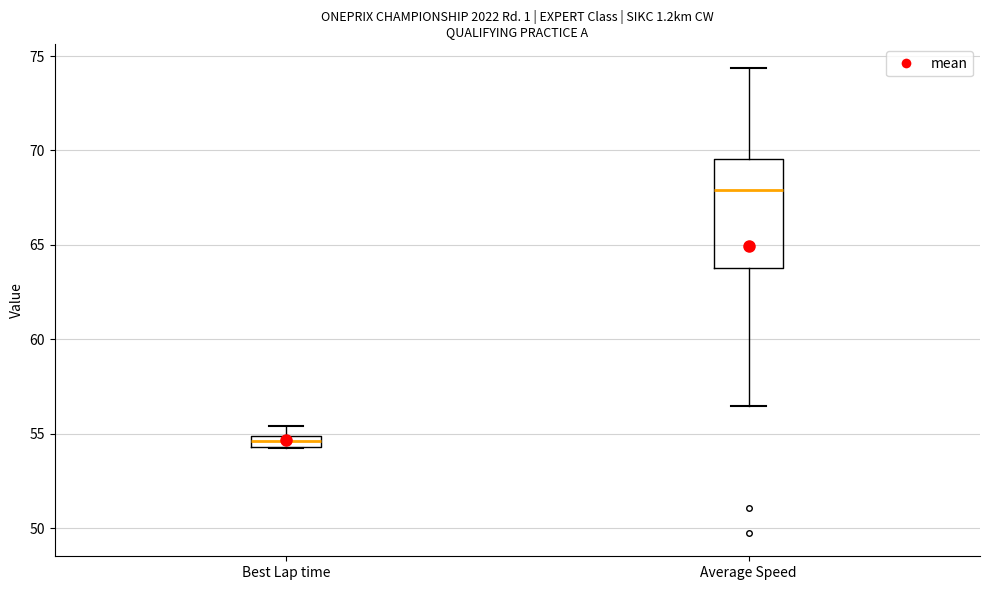

Where is the upper edge of the box for Best Lap time on the y-axis? The values are not printed on the chart, so give them approximately, as read against the axis.

55.0